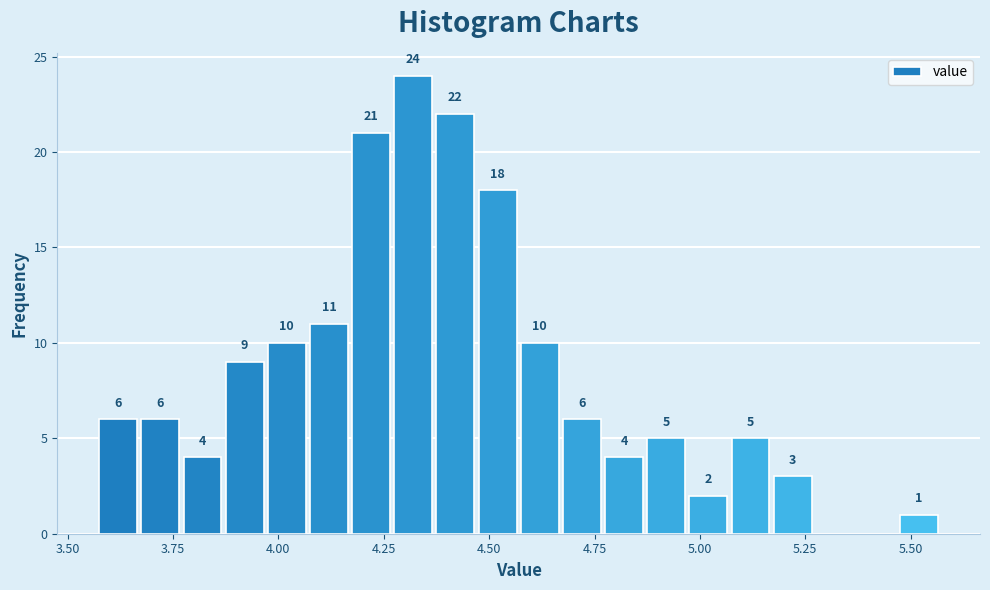

Read against the x-axis, roughly where is the centre of the tallest bar?

4.30